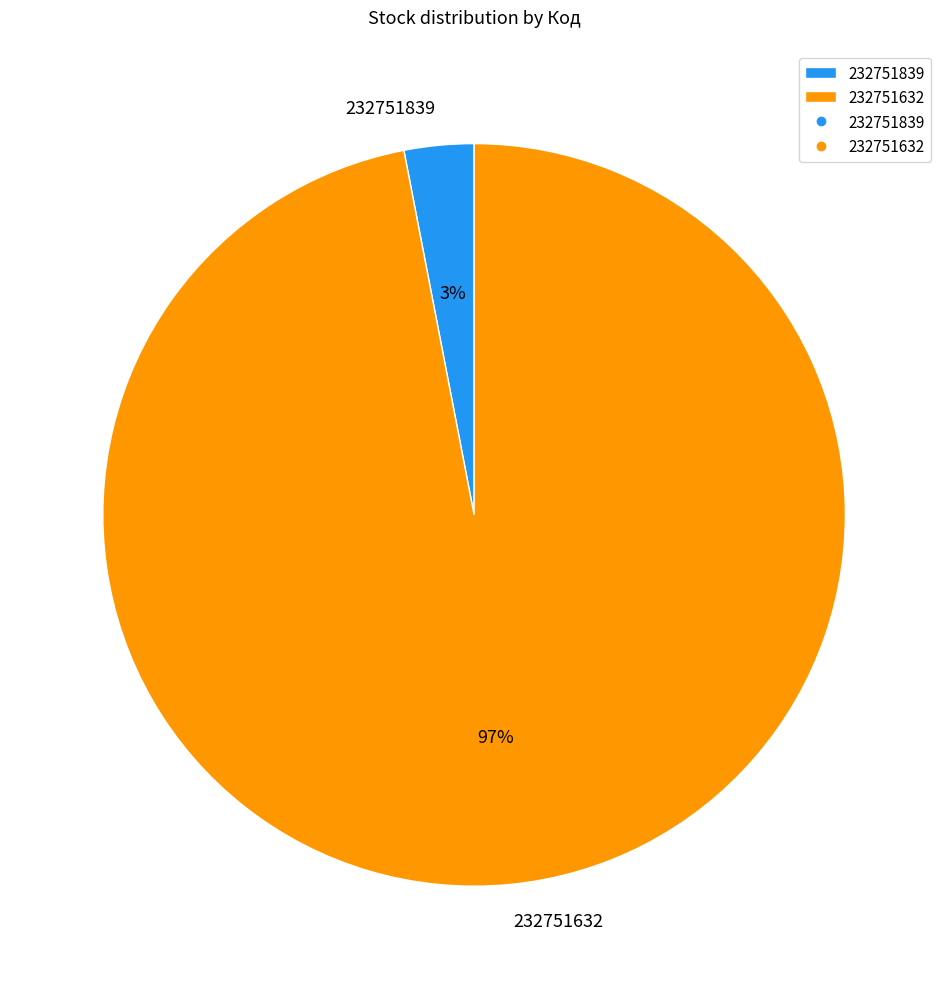

Rank the categories by value from highest to lowest.

232751632, 232751839